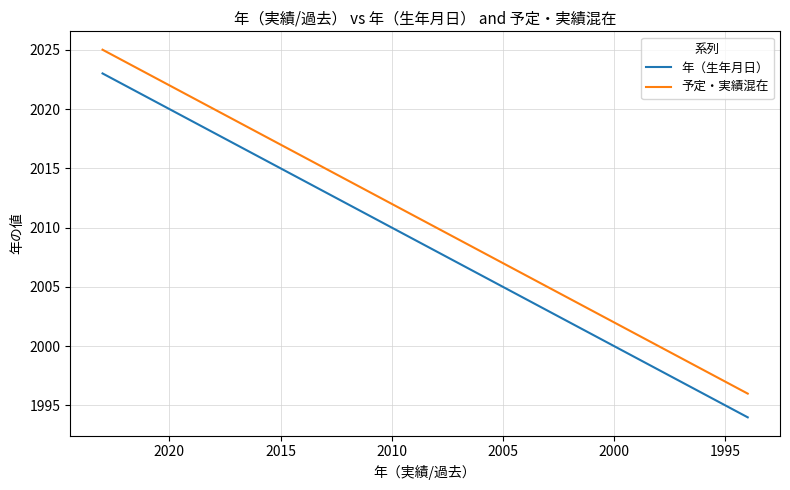

How many values in the 年（生年月日） series are below 2009?

15